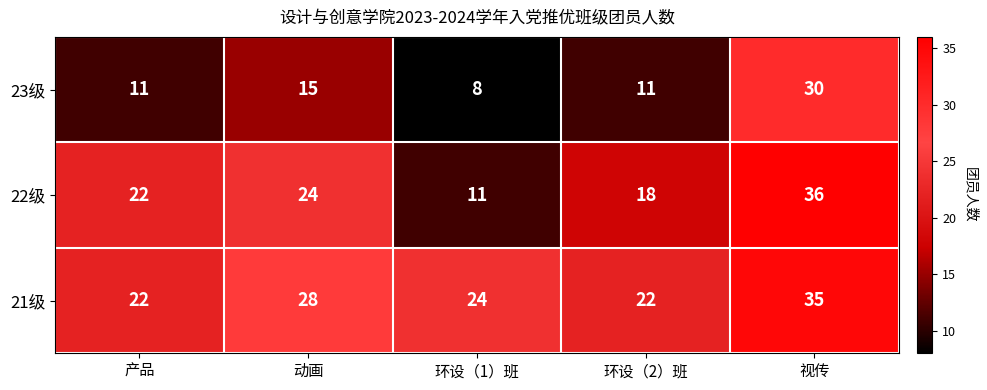

The 23级 series shows 49 at 视传. True or false?

False